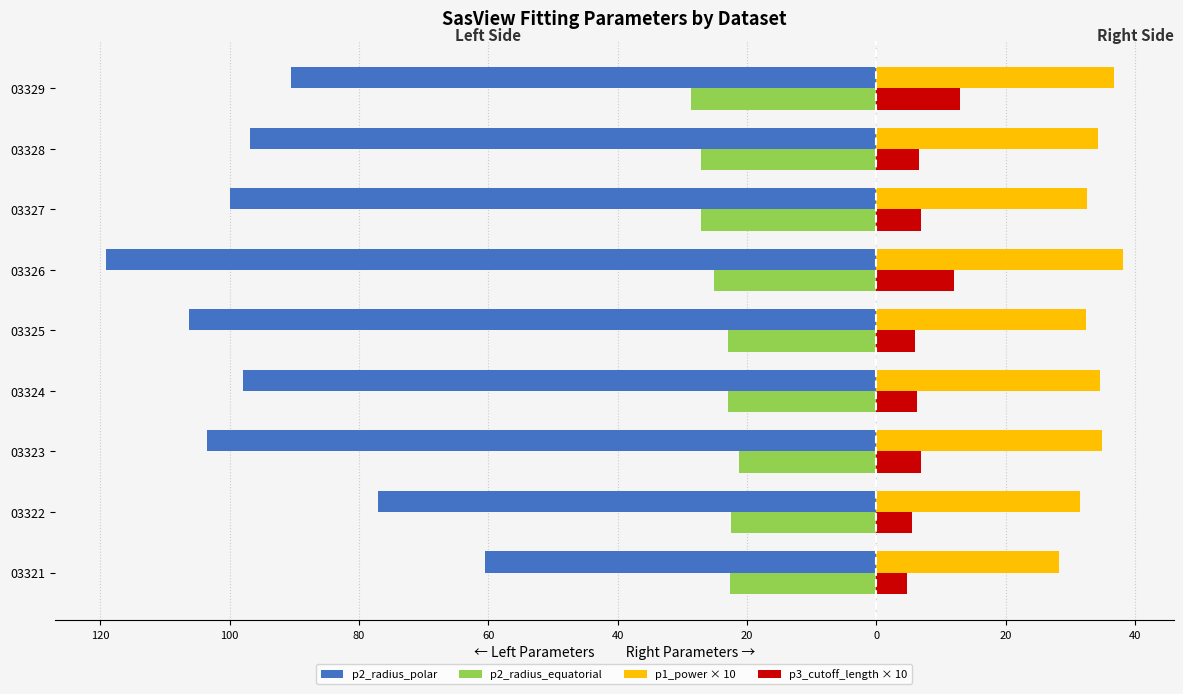

What are all the series names shown in the legend?

p2_radius_polar, p2_radius_equatorial, p1_power × 10, p3_cutoff_length × 10